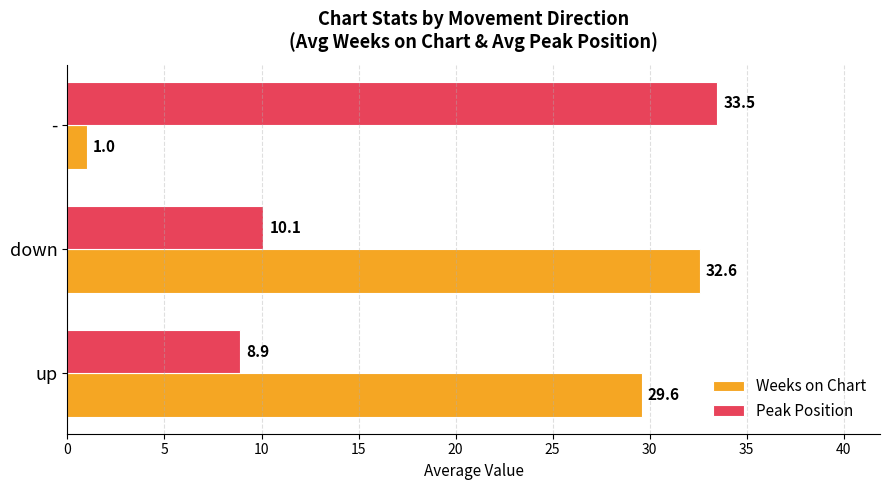

Which series has the widest spread of values?

Weeks on Chart